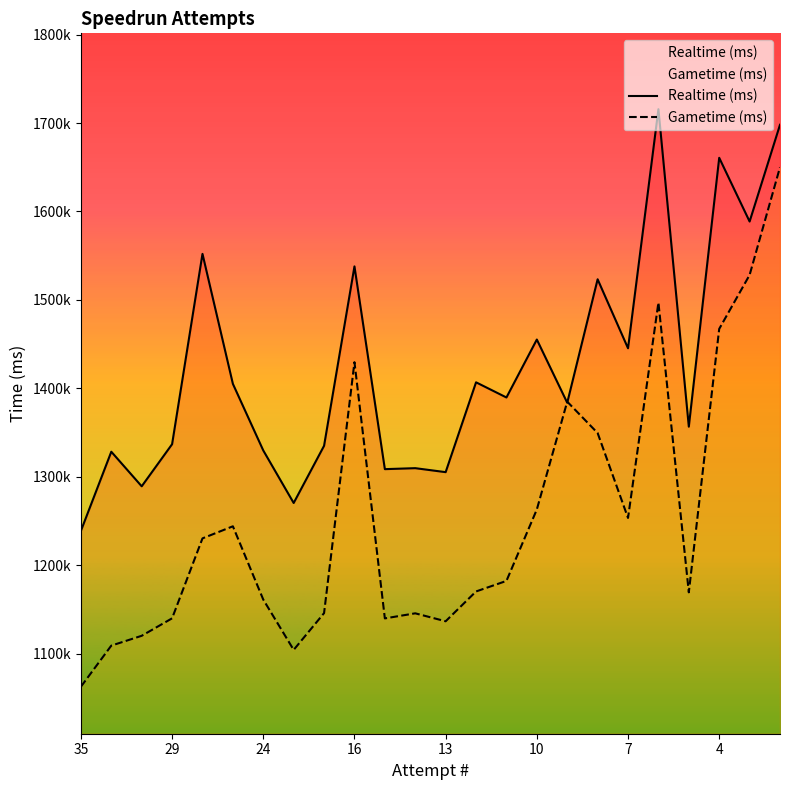

Does the chart have visible grid lines?

No